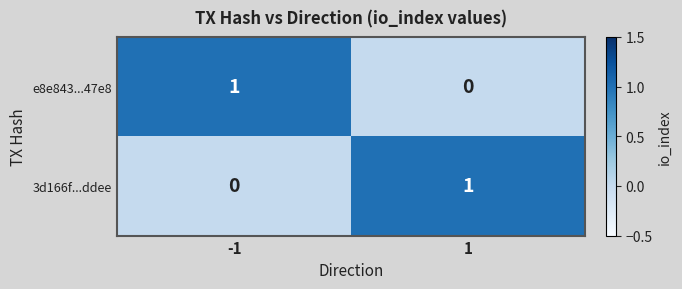

The value of e8e843...47e8 at -1 is 2. True or false?

False